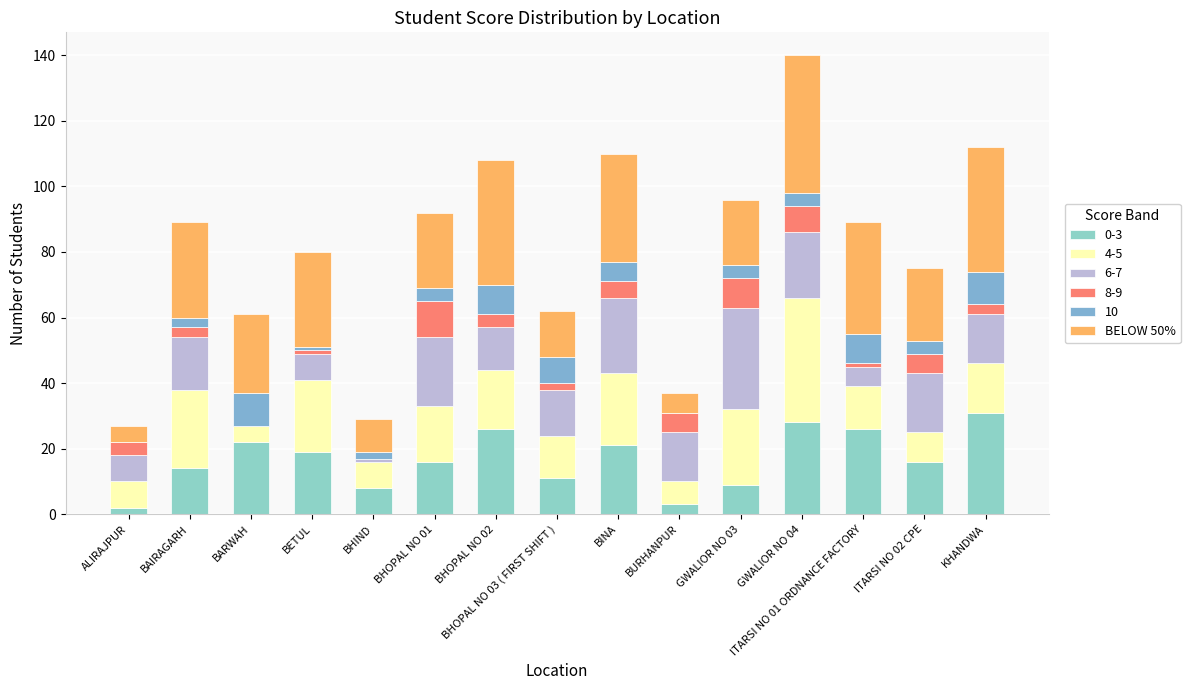

Does the chart contain stacked bars?

Yes